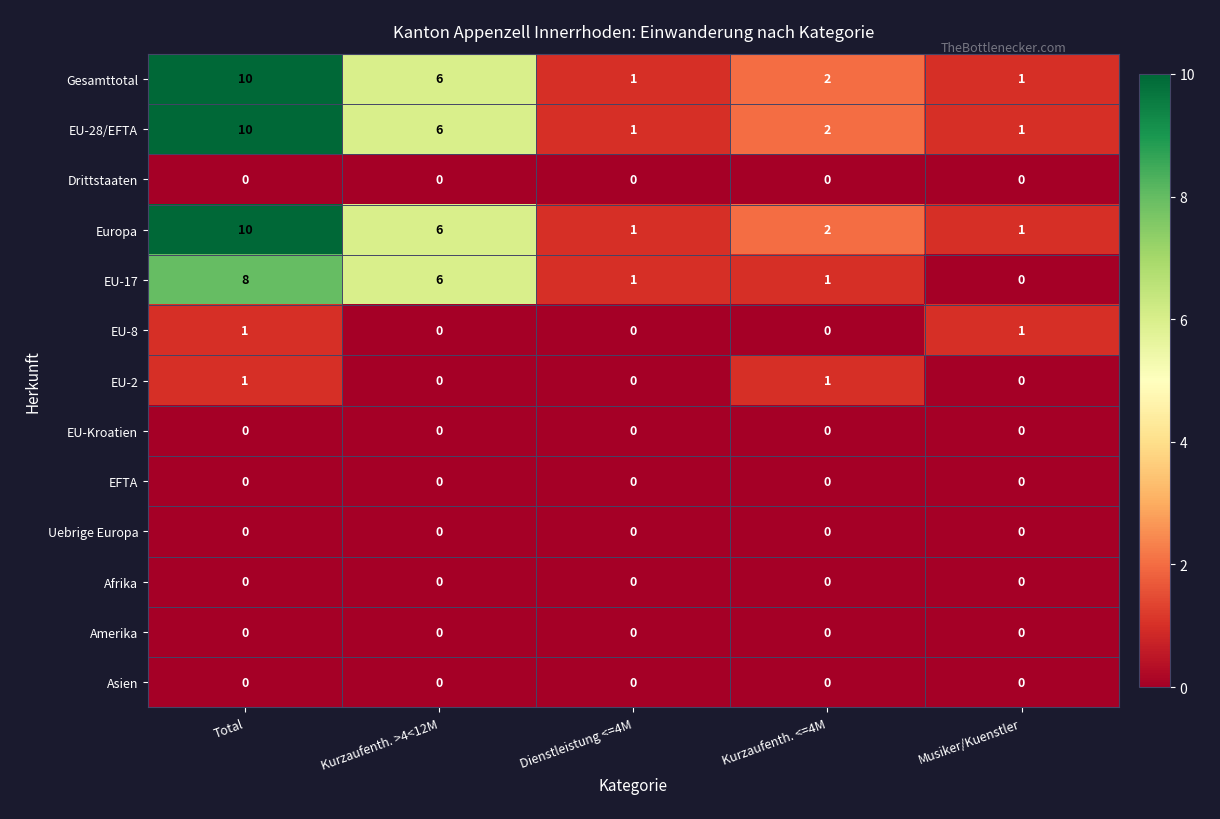

What is the difference between the Europa values at Kurzaufenth. >4<12M and Dienstleistung <=4M?

5